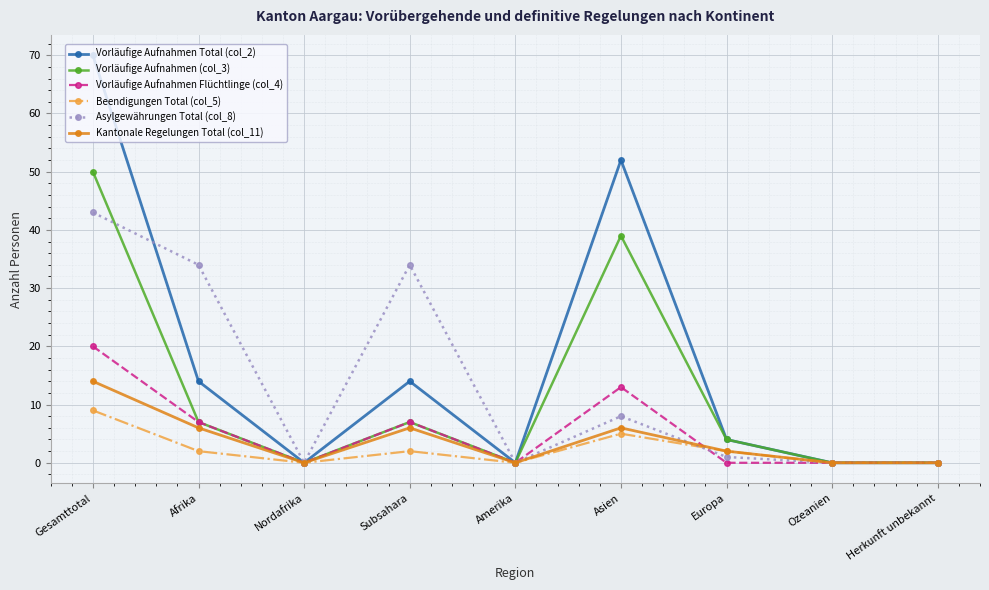

True or false: Vorläufige Aufnahmen (col_3) has more than 1 interior local peaks.

True